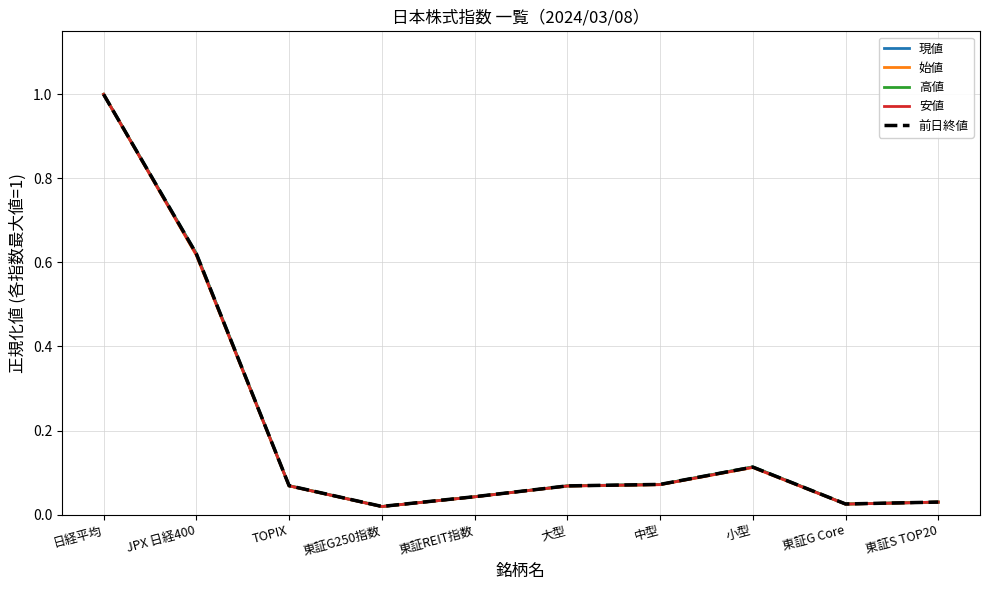

What is the greatest value displayed?

1.0